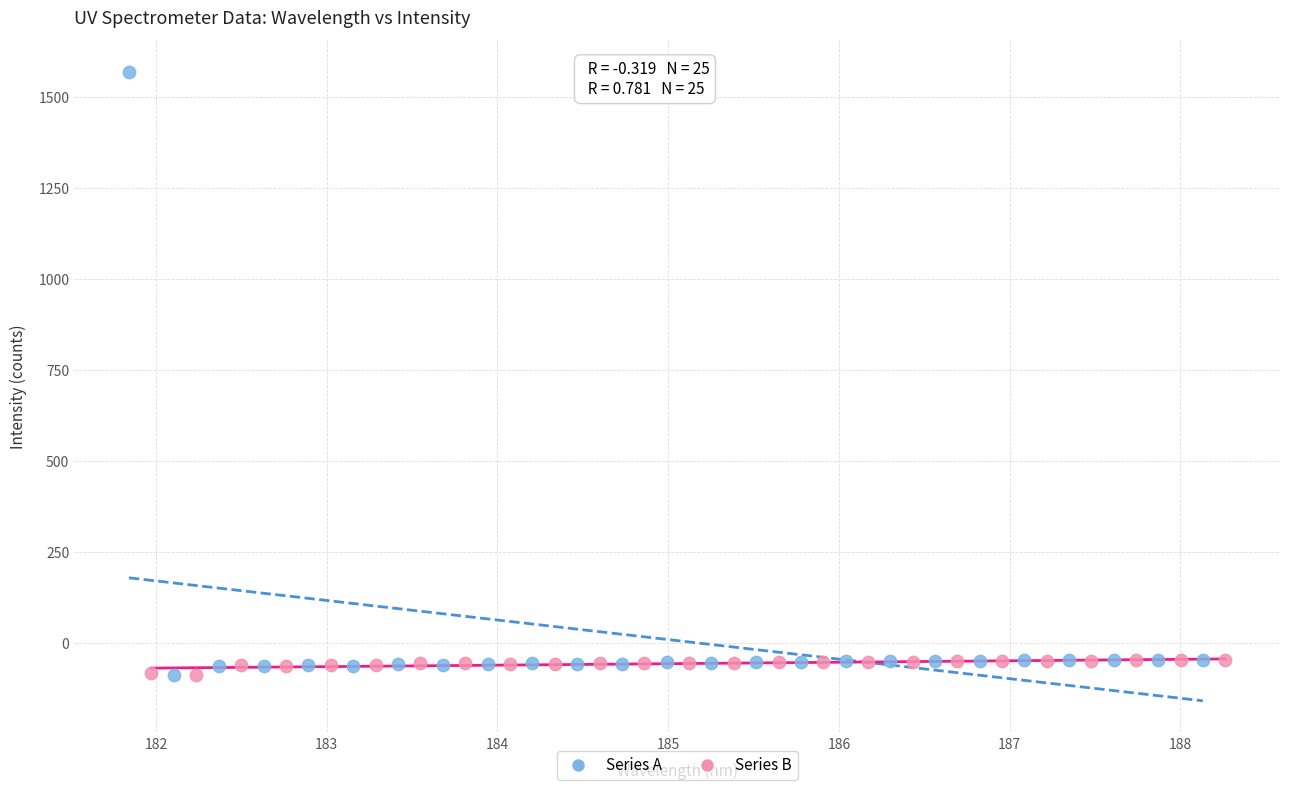

Which series contains the highest Y value?

Series A